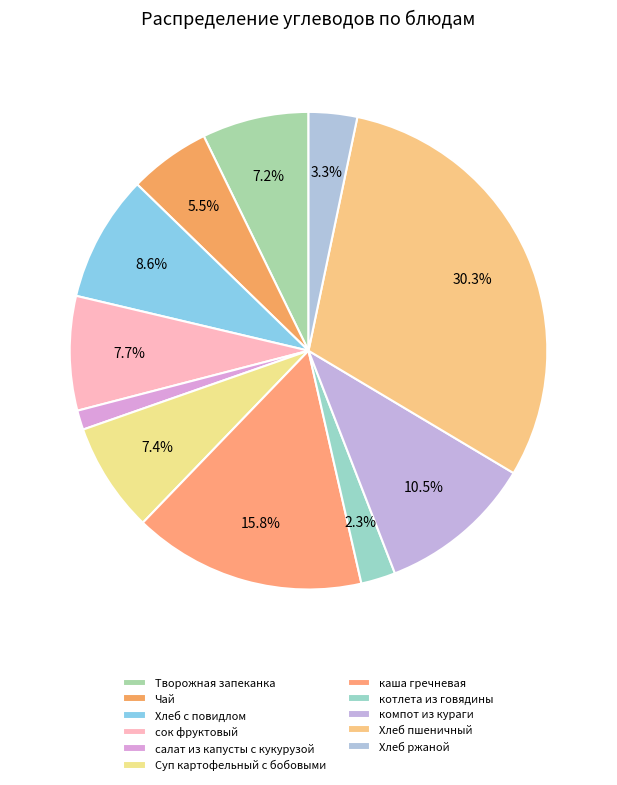

How many slices are in this pie chart?

11